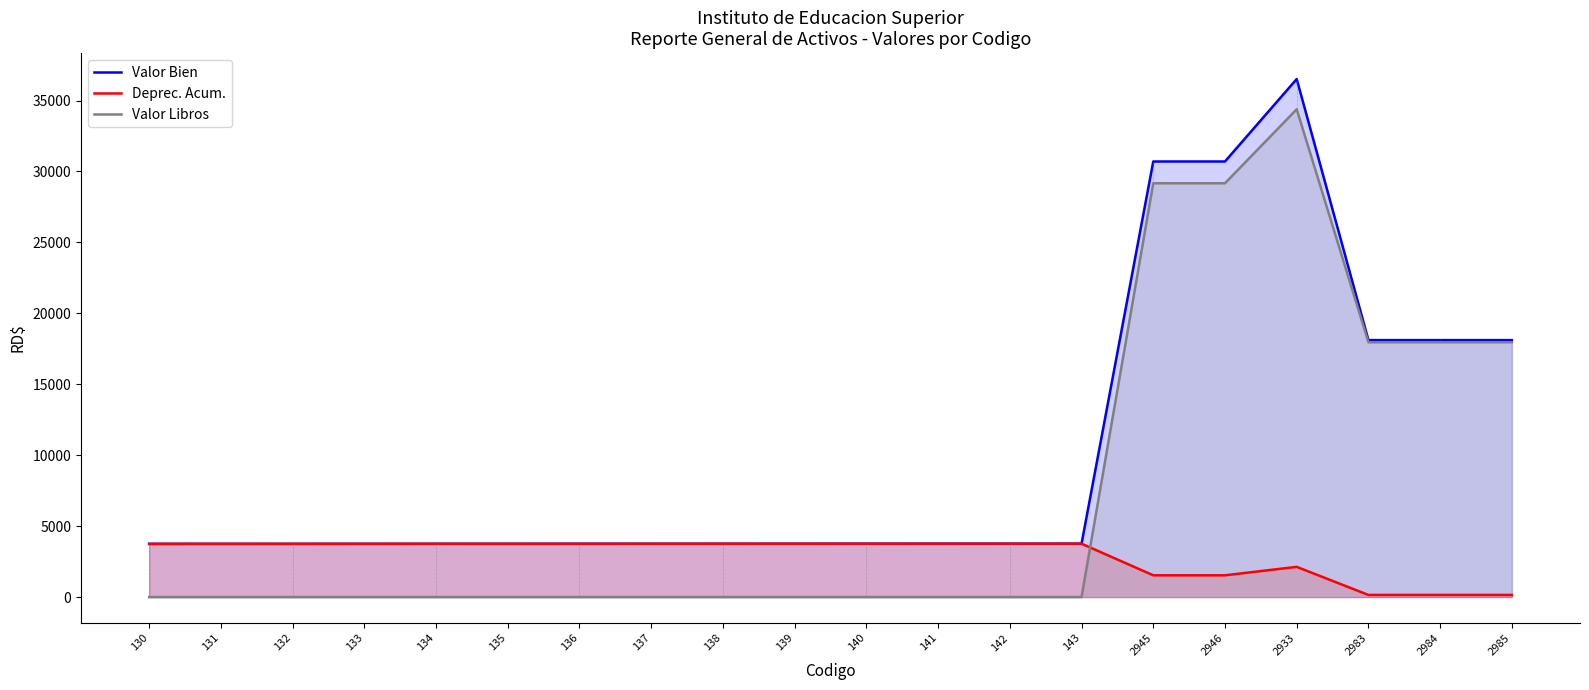

Which series changed the most between 136 and 2985?

Valor Libros